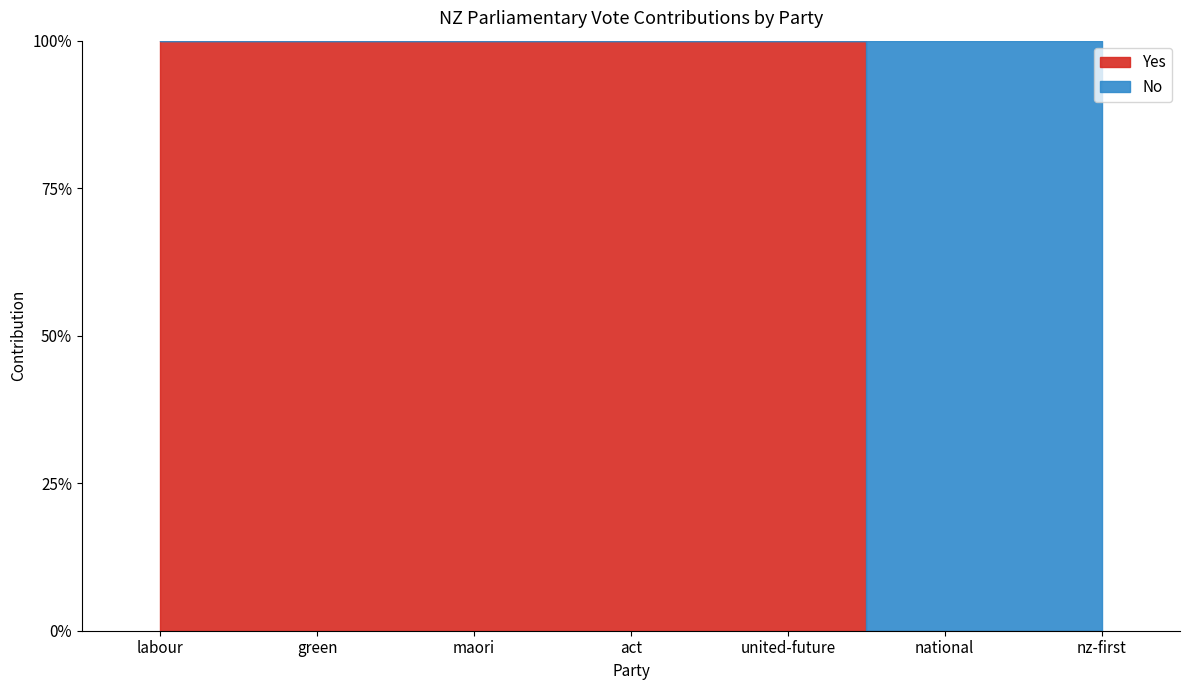

Reading left to right, extract all data points from this chart.

Yes: 32	14	2	1	1	0	0
No: 0	0	0	0	0	59	12